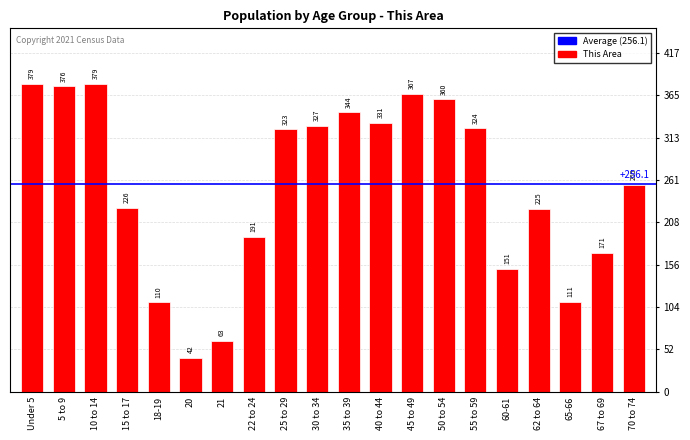

What is the smallest value displayed?

42